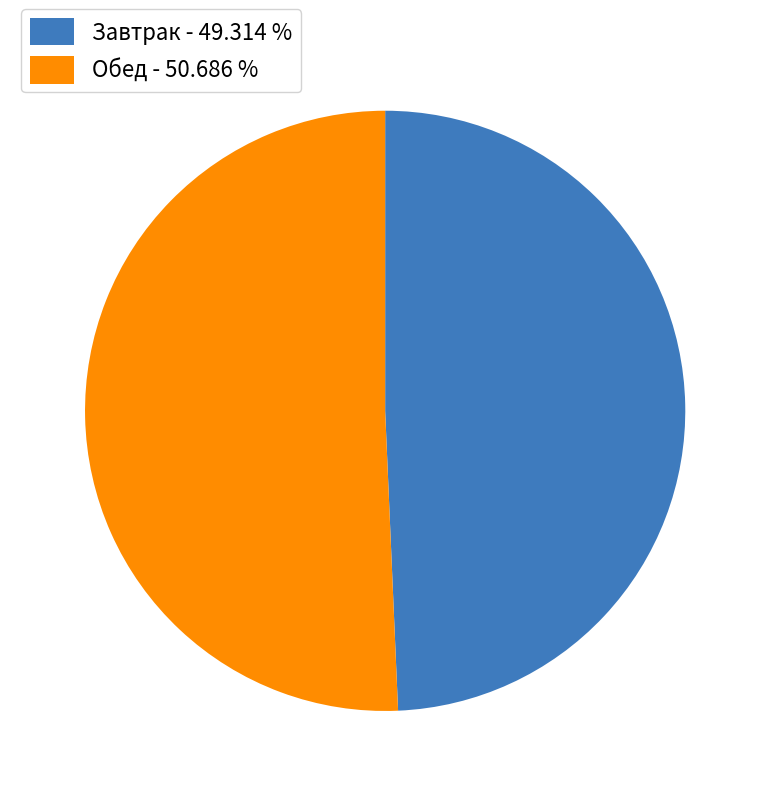

How many segments does this pie chart have?

2